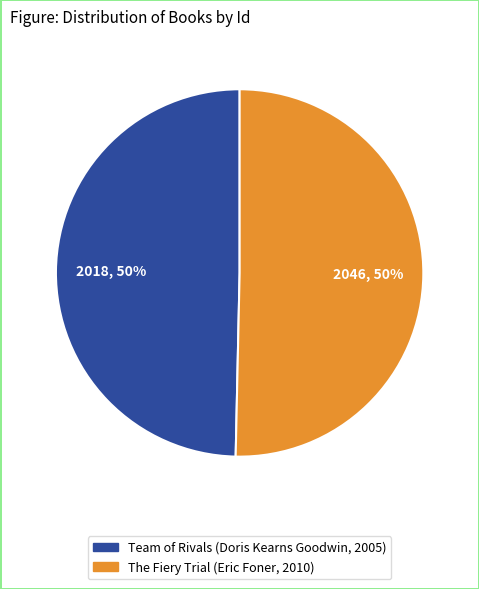

How many segments does this pie chart have?

2